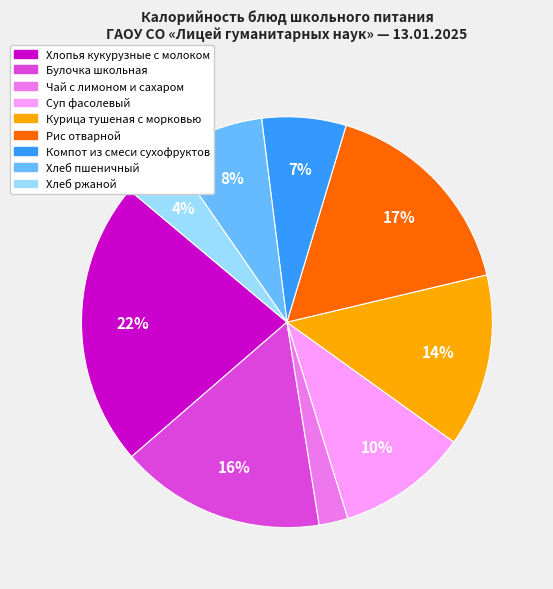

Which has a higher value, Чай с лимоном и сахаром or Хлеб пшеничный?

Хлеб пшеничный